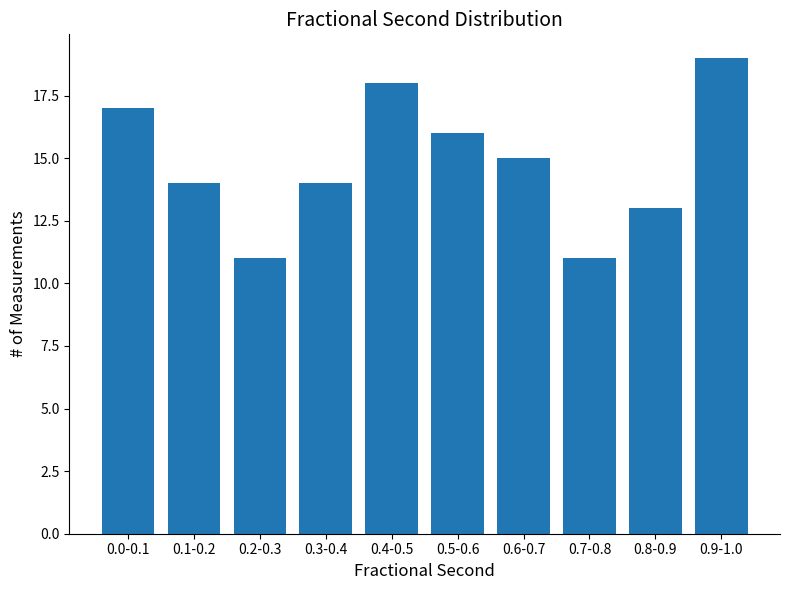

Reading left to right, transcribe all the data shown in this chart.

17	14	11	14	18	16	15	11	13	19